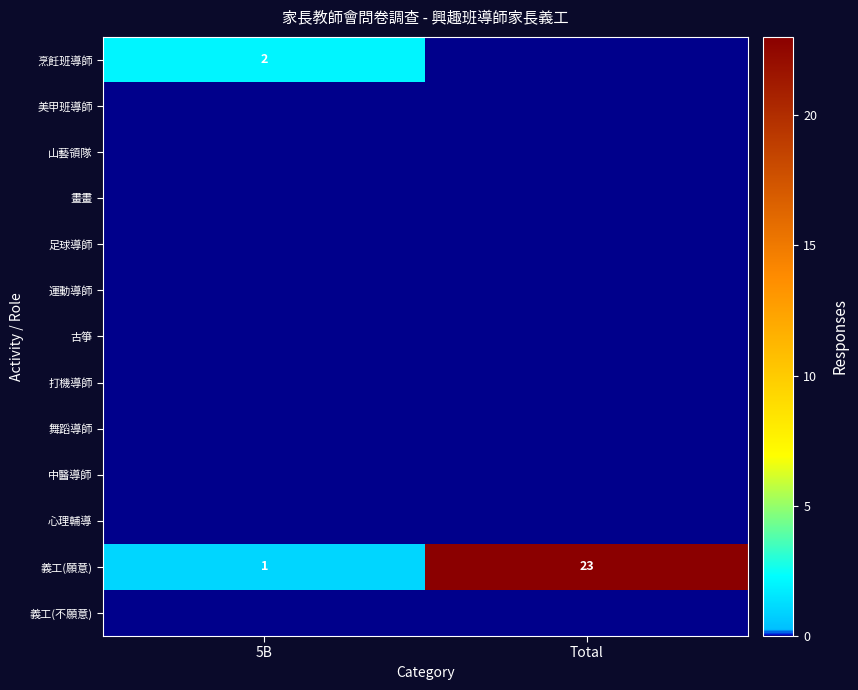

Rank the categories by 義工(願意) value from lowest to highest.

5B, Total